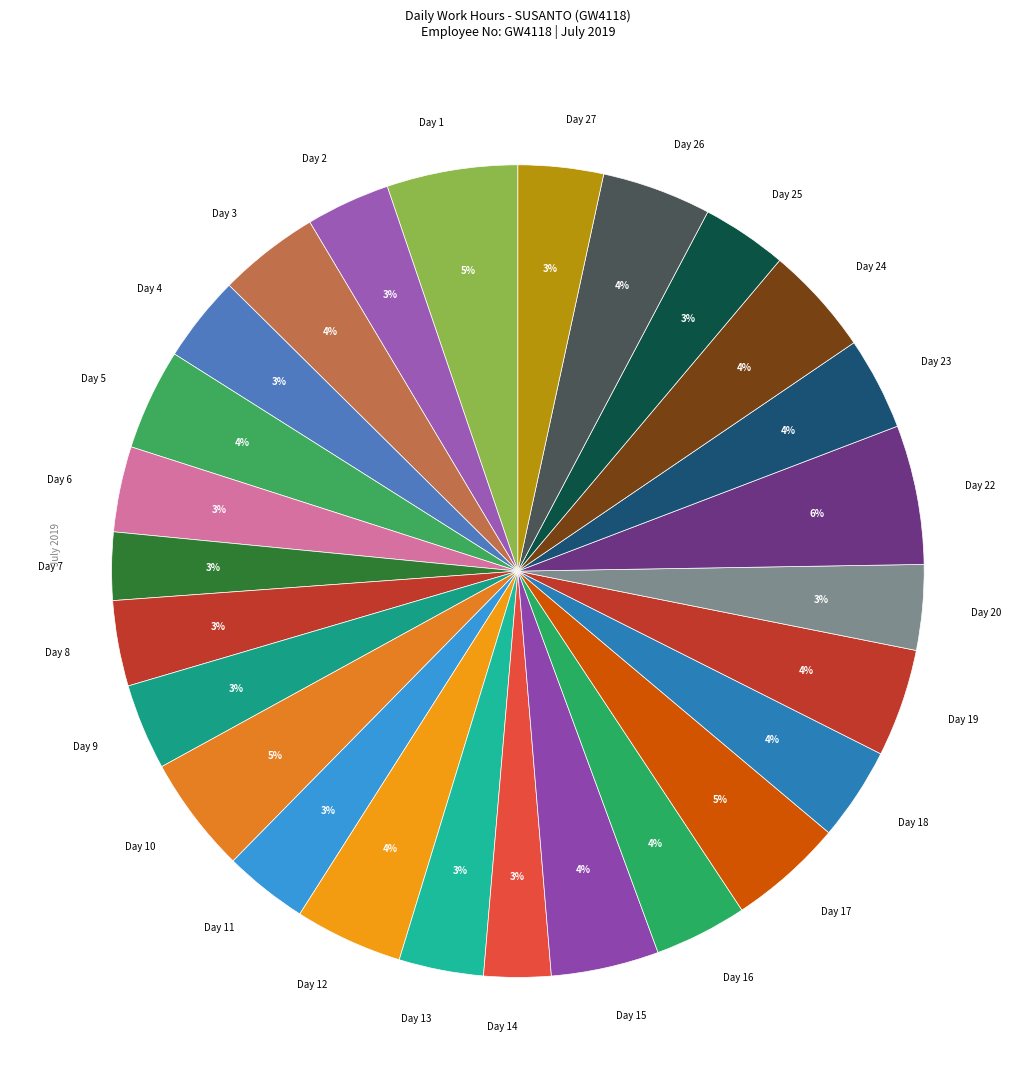

Between Day 5 and Day 13, which is larger?

Day 5